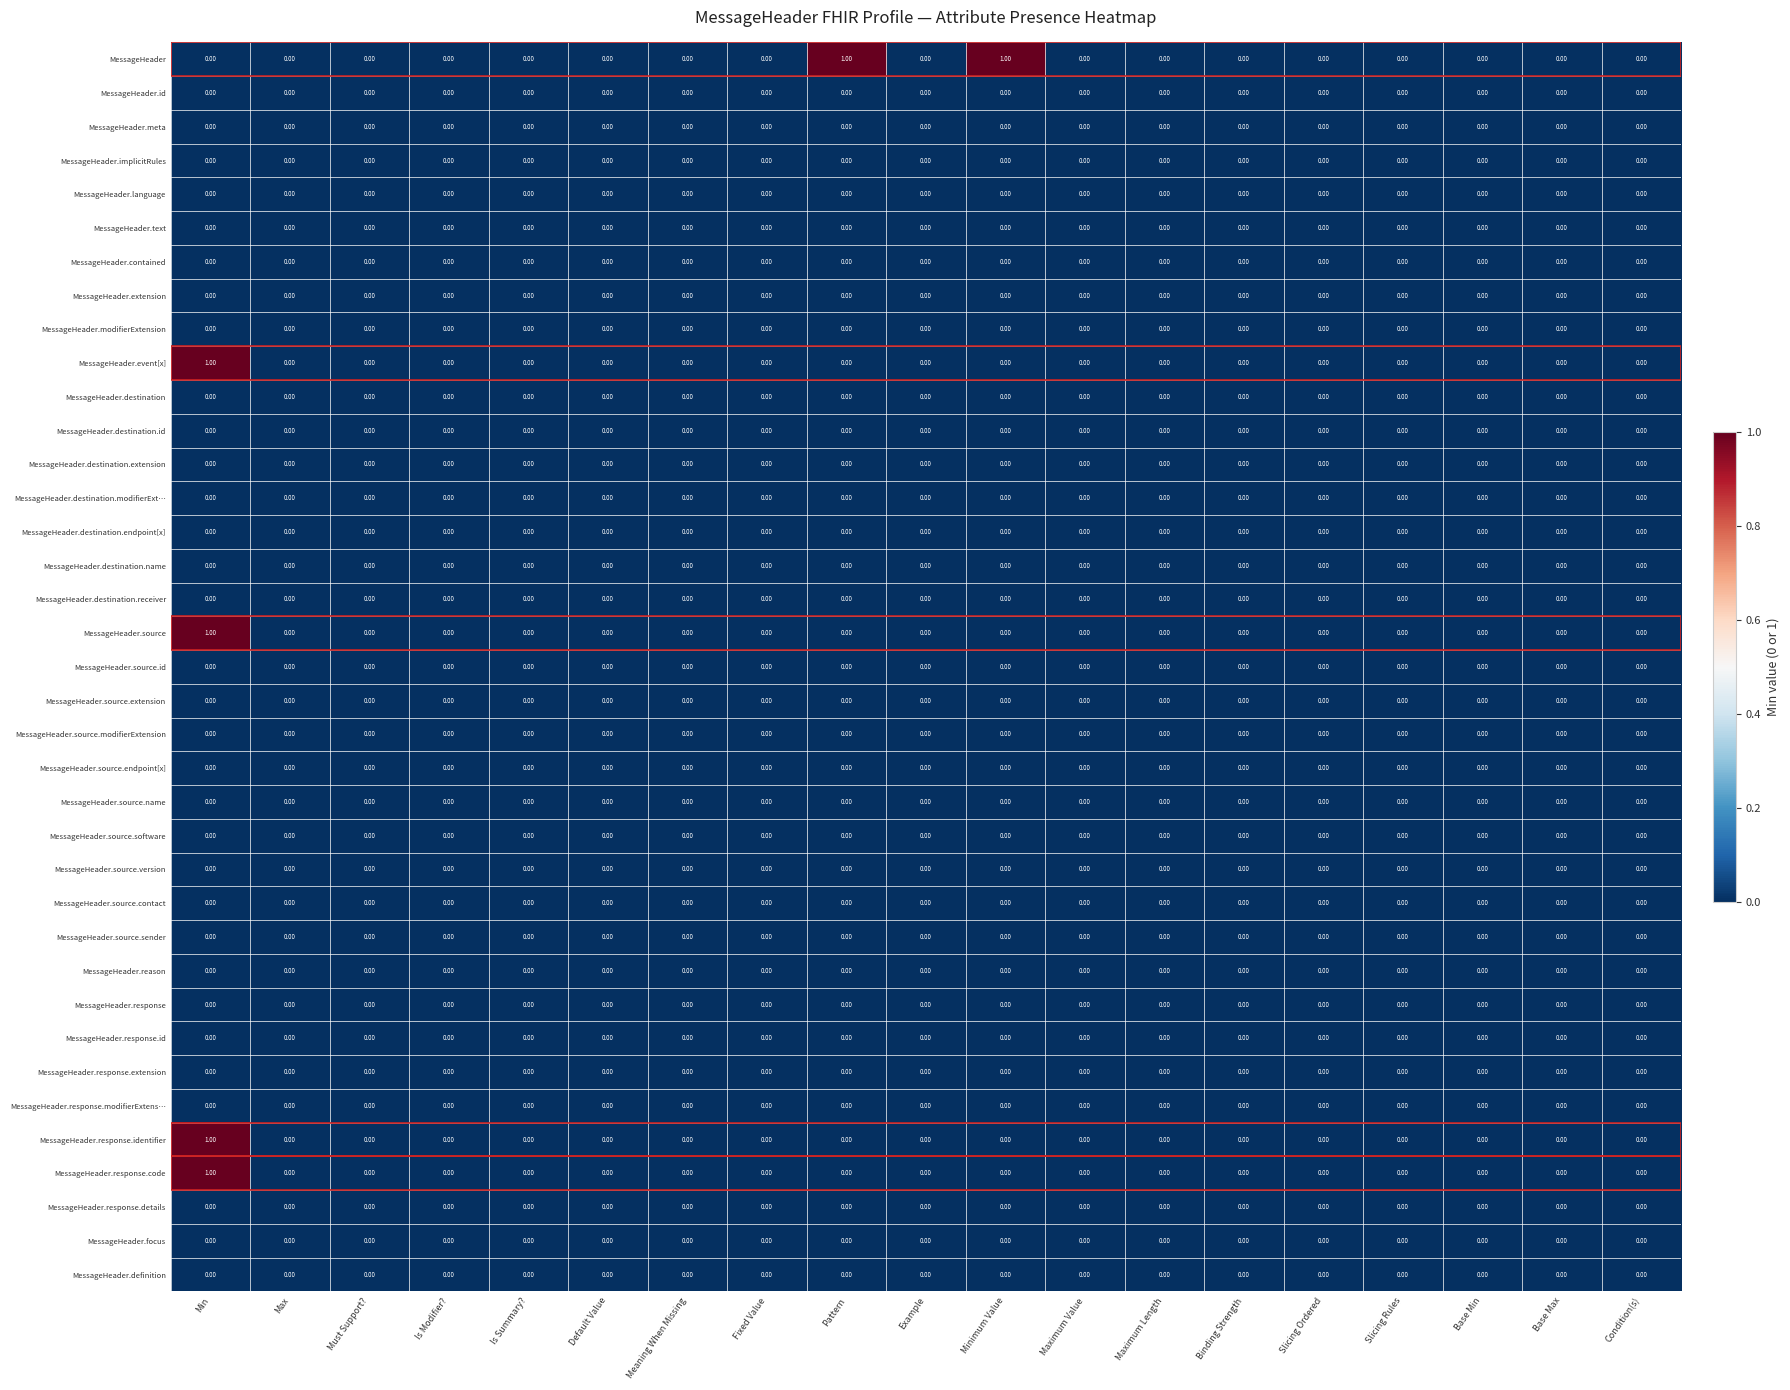

At which category is the sum across all series the highest?

Min